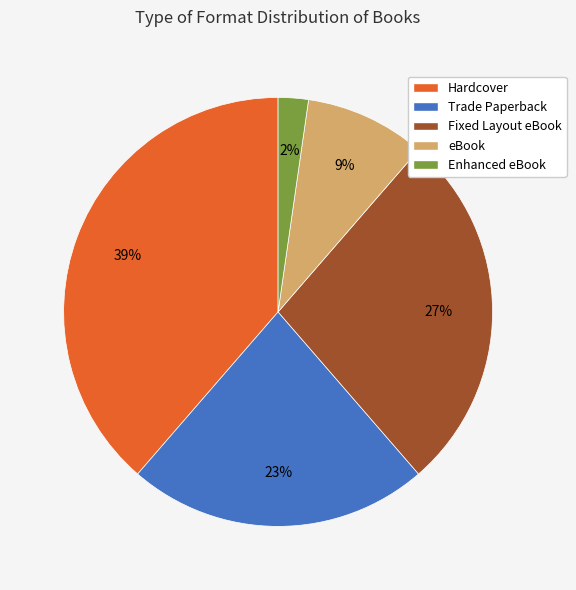

Count the number of slices in the pie.

5